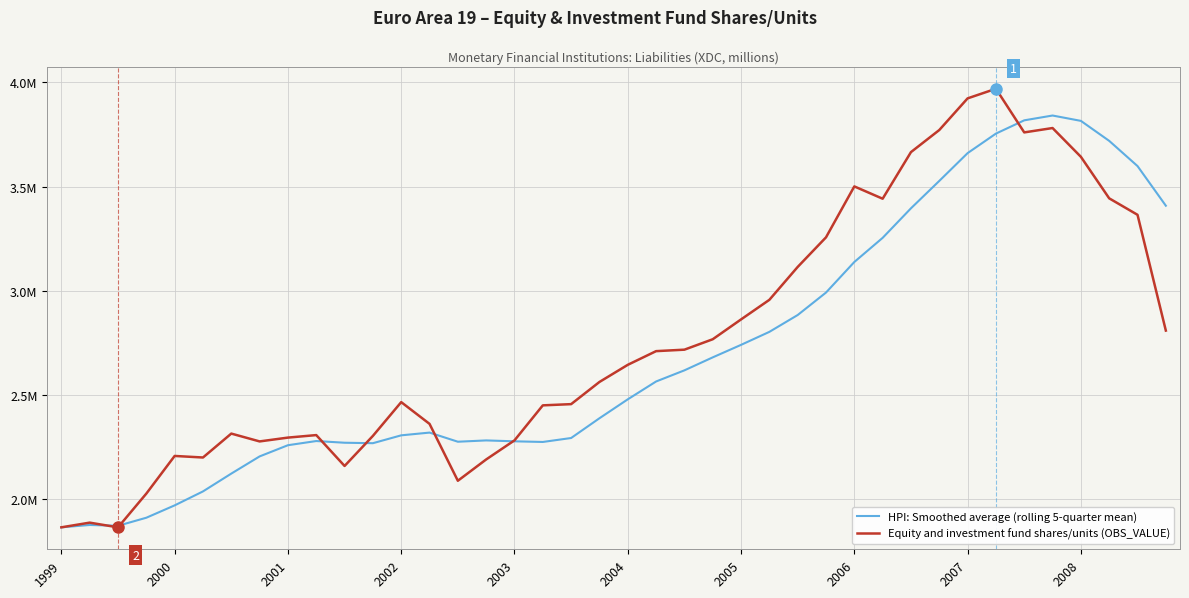

Does the chart have visible grid lines?

Yes